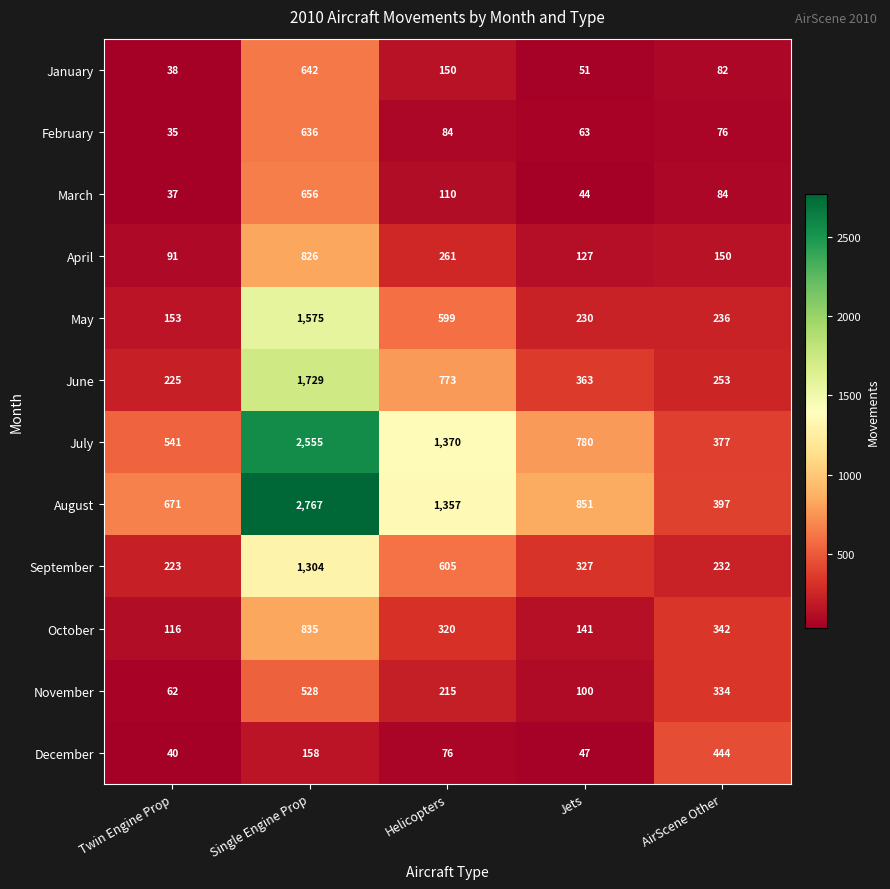

What is the sum of the October values at Helicopters and Single Engine Prop?

1155